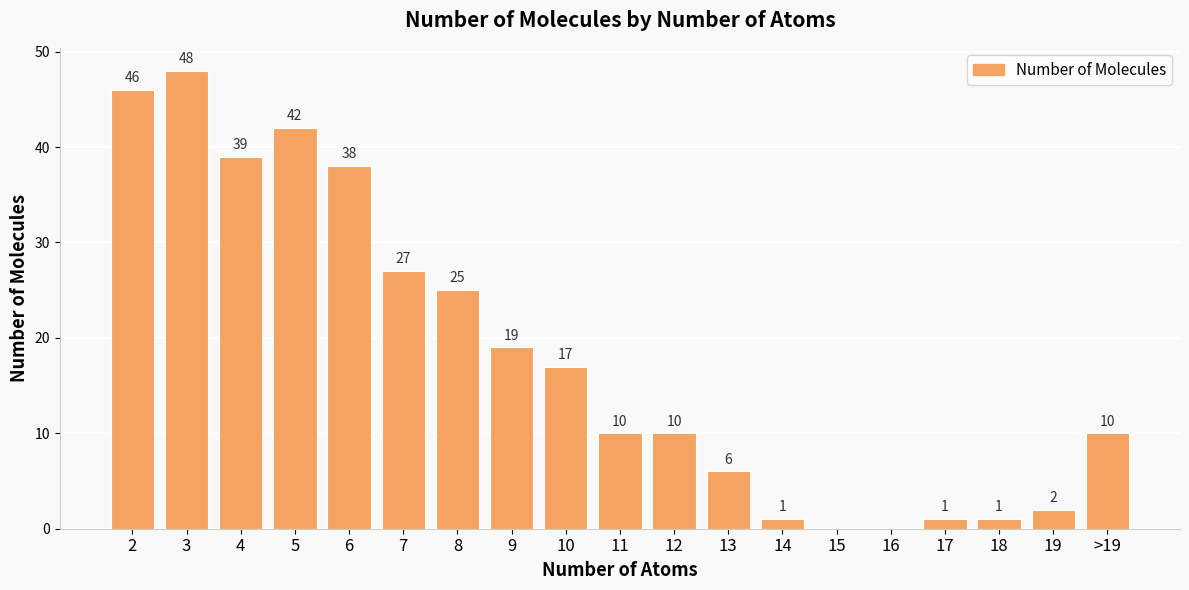

Where is the data nearest to the value 24?

8